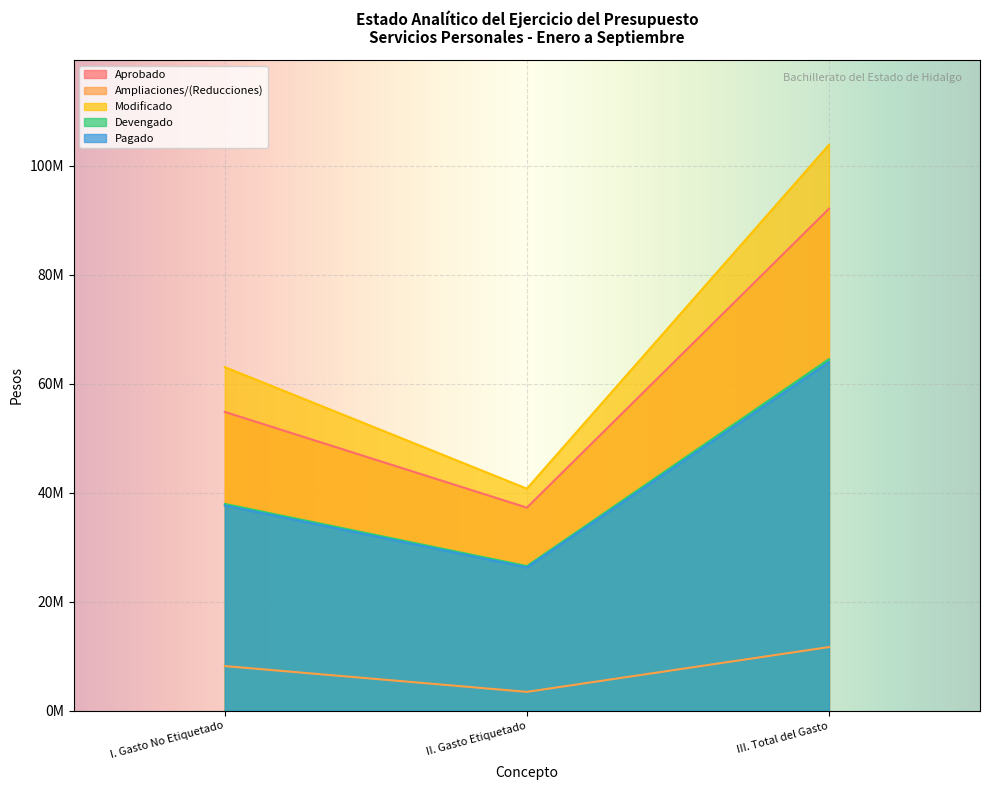

The Aprobado series shows 37398805.5 at III. Total del Gasto. True or false?

False